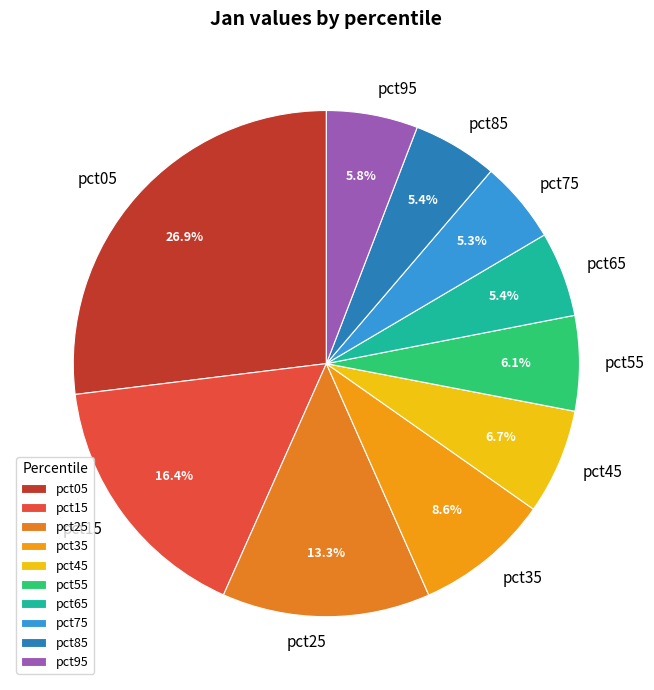

The pct85 slice represents 1% of the pie. True or false?

False